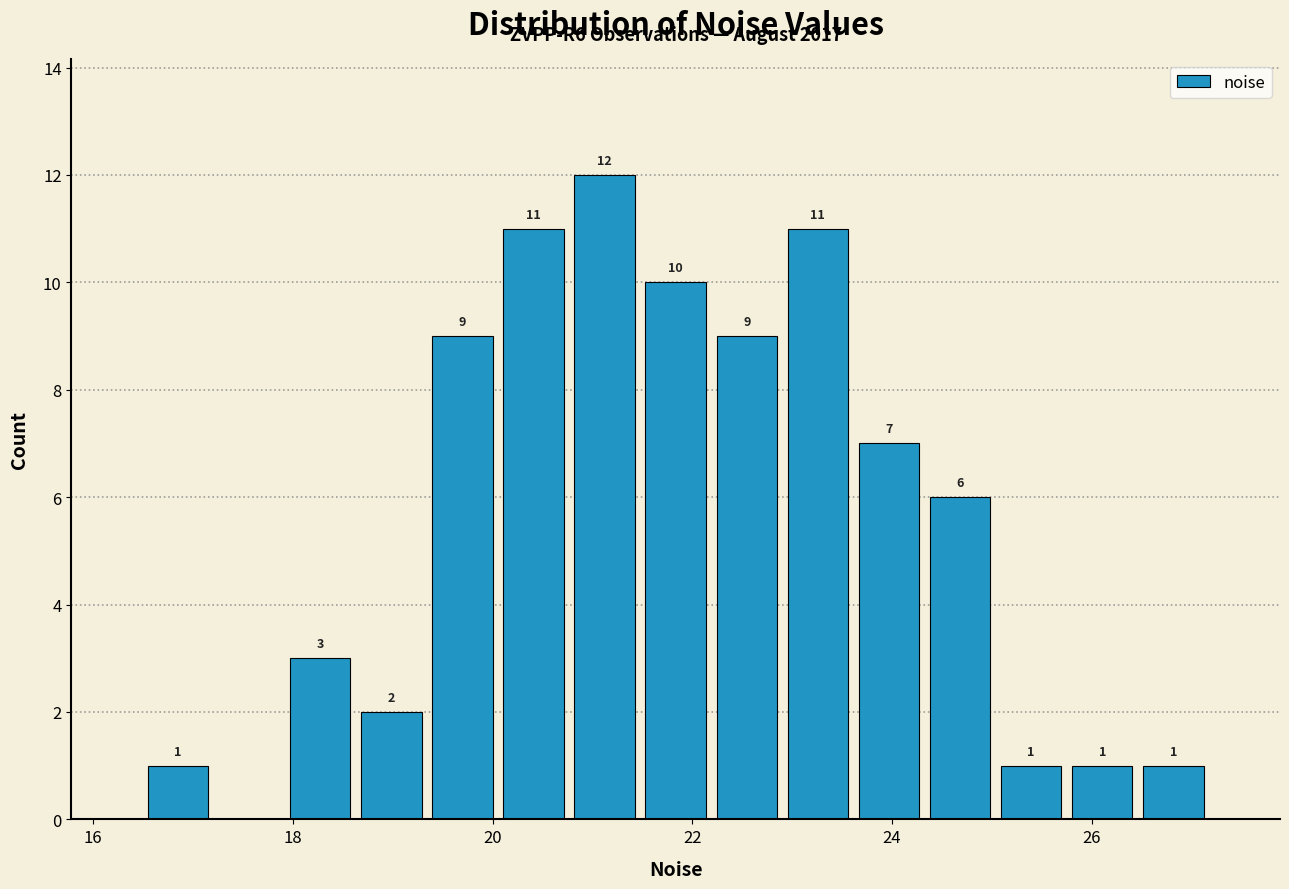

Read against the x-axis, roughly where is the centre of the tallest bar?

21.2